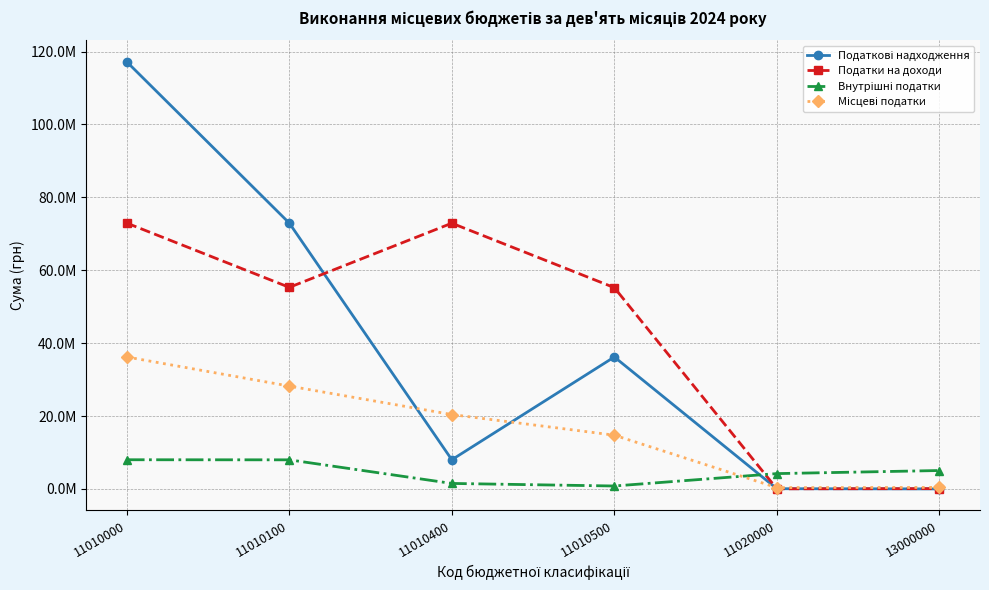

What is the value of the Податкові надходження point at the 3rd from the left?

8000000.0